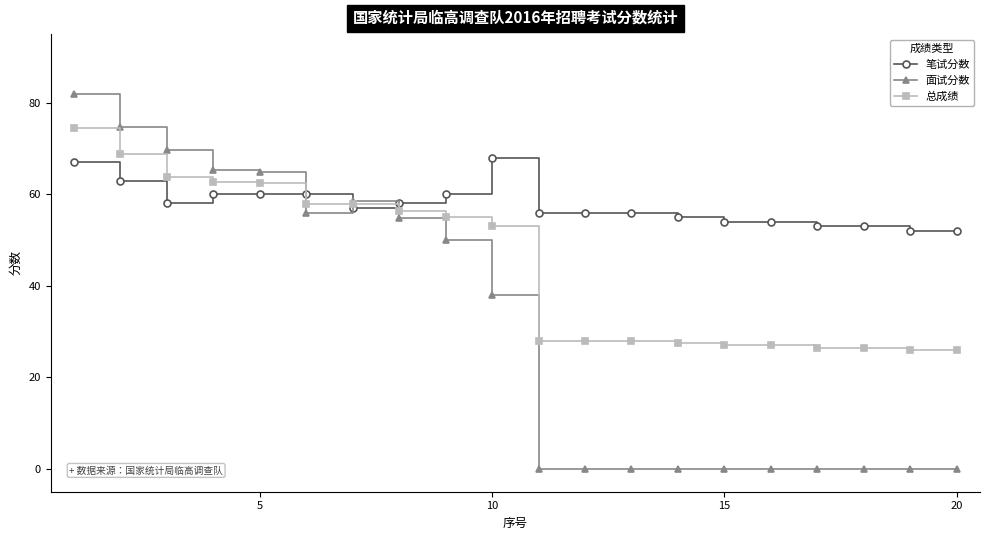

Which series has the widest spread of values?

面试分数